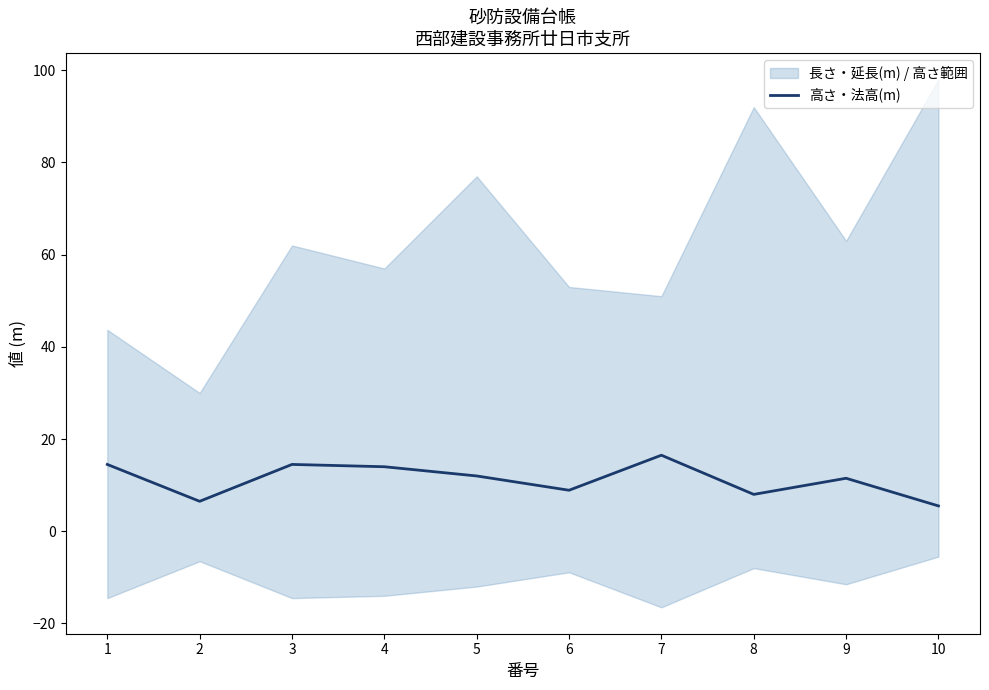

What is the sum of all values?

111.9